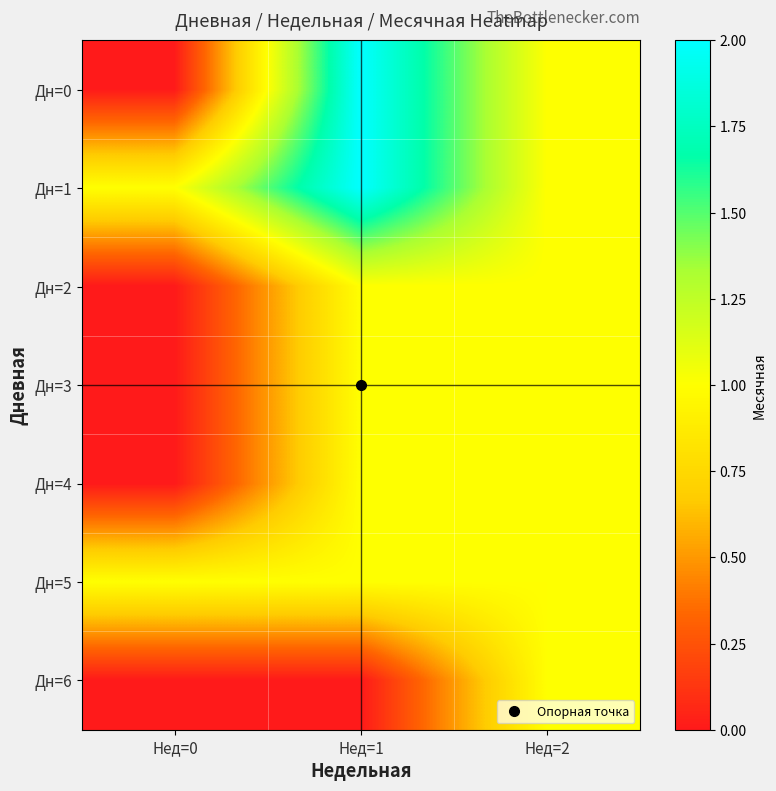

Reading right to left, list all the values displayed in this chart.

Дн=0: Нед=2=1	Нед=1=2	Нед=0=0
Дн=1: Нед=2=1	Нед=1=2	Нед=0=1
Дн=2: Нед=2=1	Нед=1=1	Нед=0=0
Дн=3: Нед=2=1	Нед=1=1	Нед=0=0
Дн=4: Нед=2=1	Нед=1=1	Нед=0=0
Дн=5: Нед=2=1	Нед=1=1	Нед=0=1
Дн=6: Нед=2=1	Нед=1=0	Нед=0=0